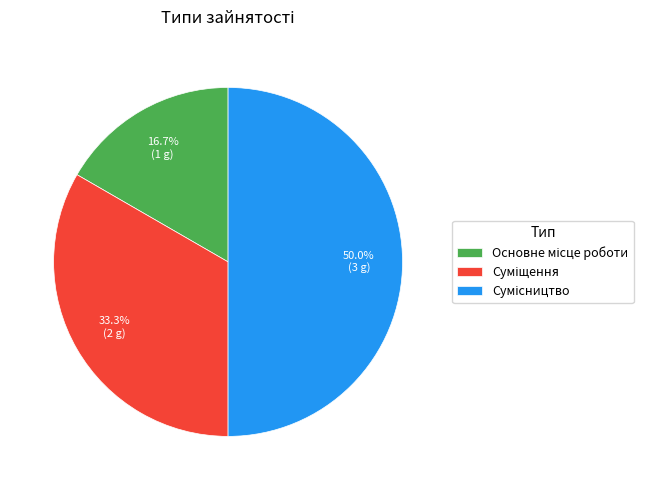

How many segments does this pie chart have?

3